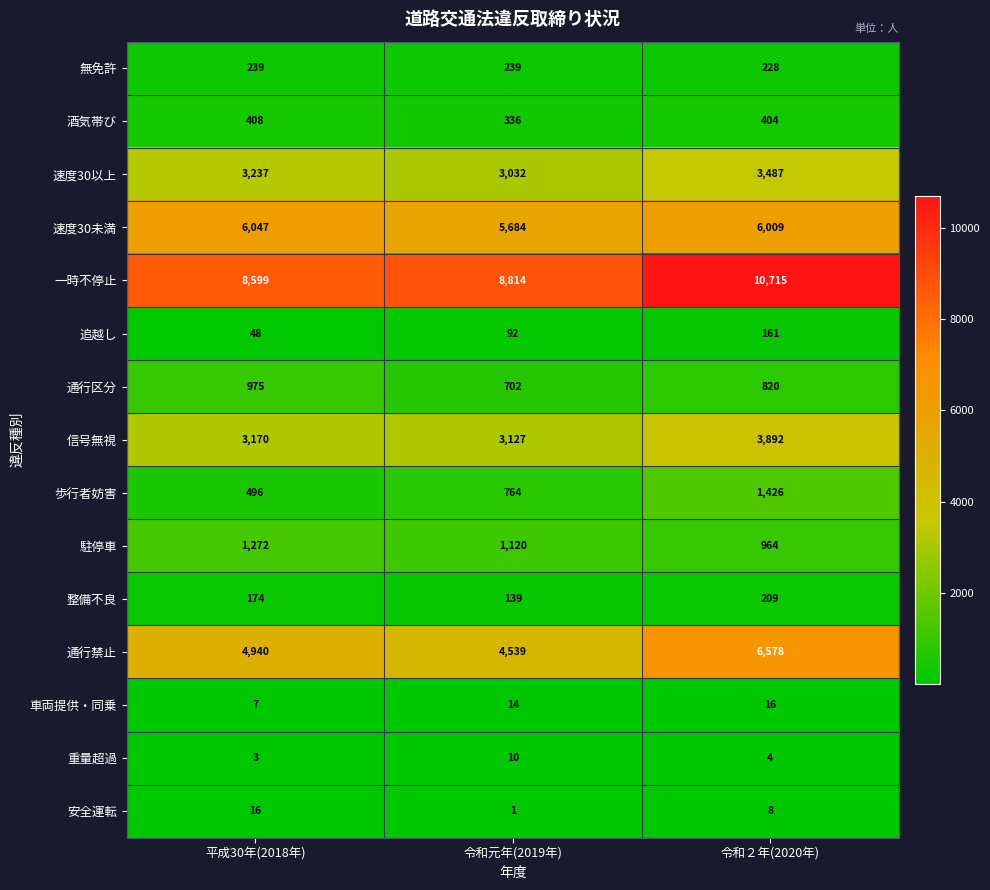

Between 平成30年(2018年) and 令和２年(2020年), which series saw the biggest shift?

一時不停止